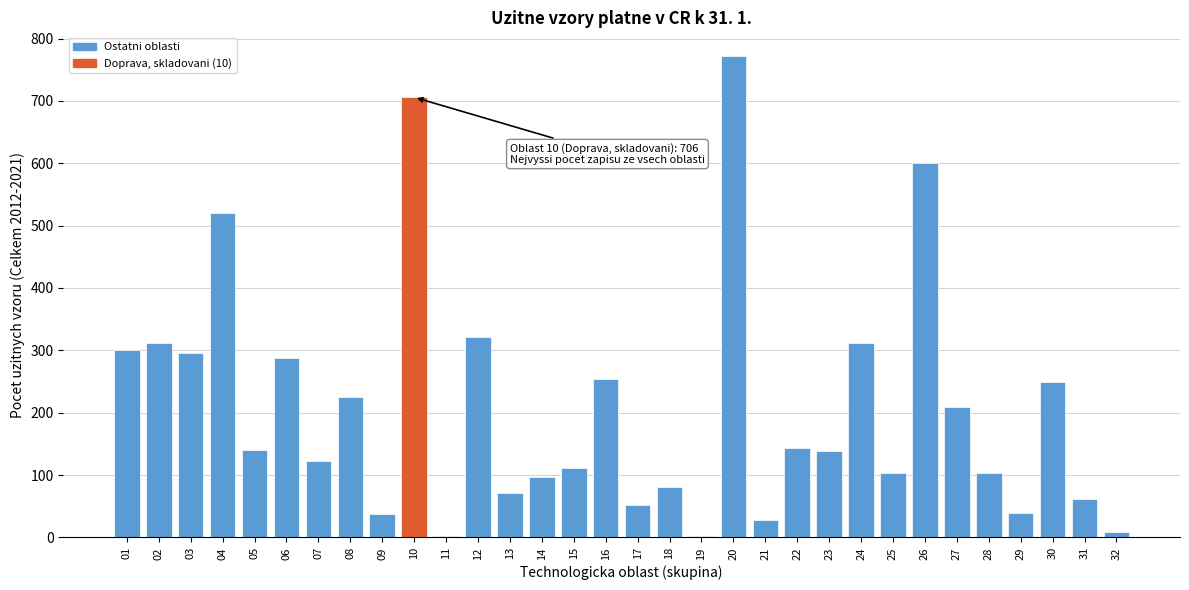

What is the maximum value shown in the chart?

771.3